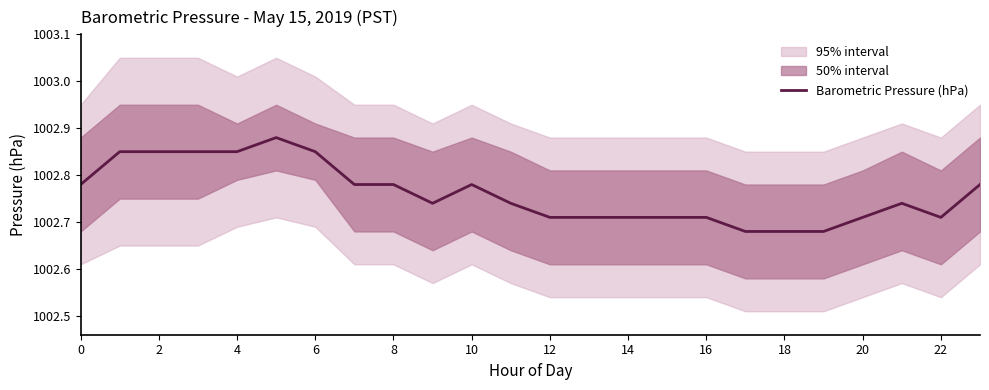

Count the values in the range 1002 to 1003.

24